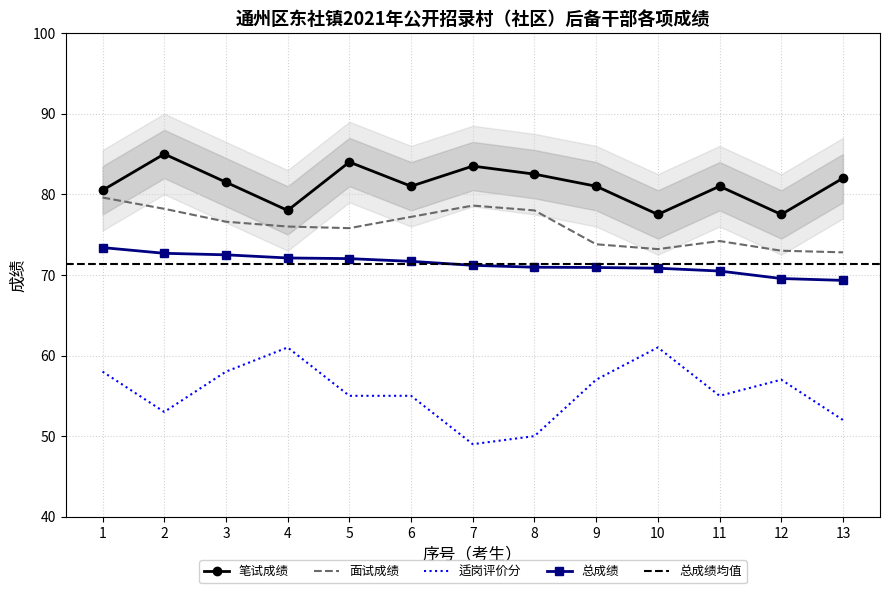

How many values in the 适岗评价分 series are below 55?

4